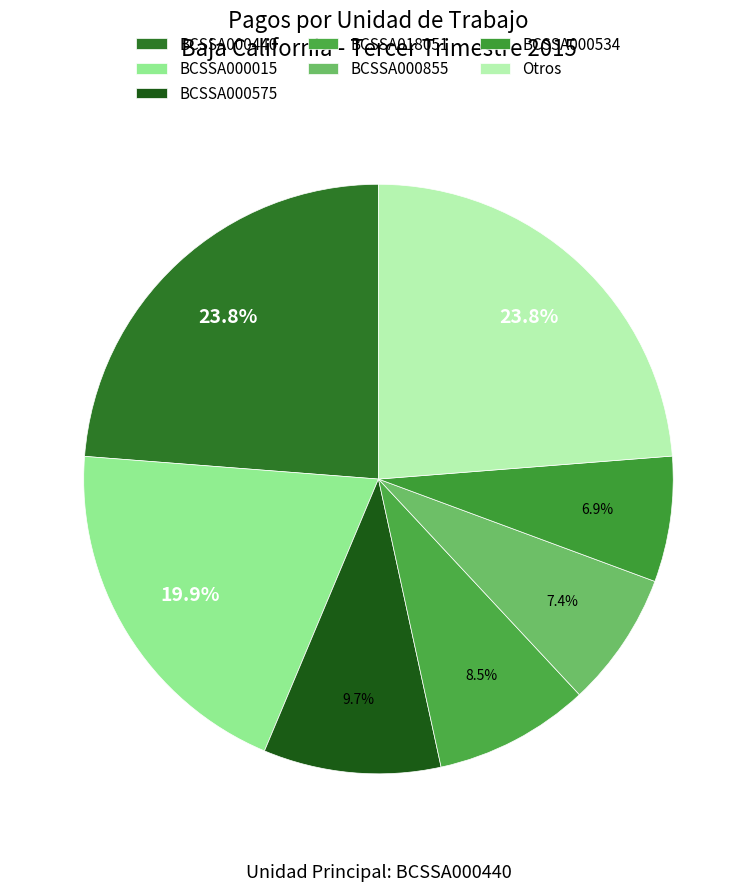

Count the number of slices in the pie.

7